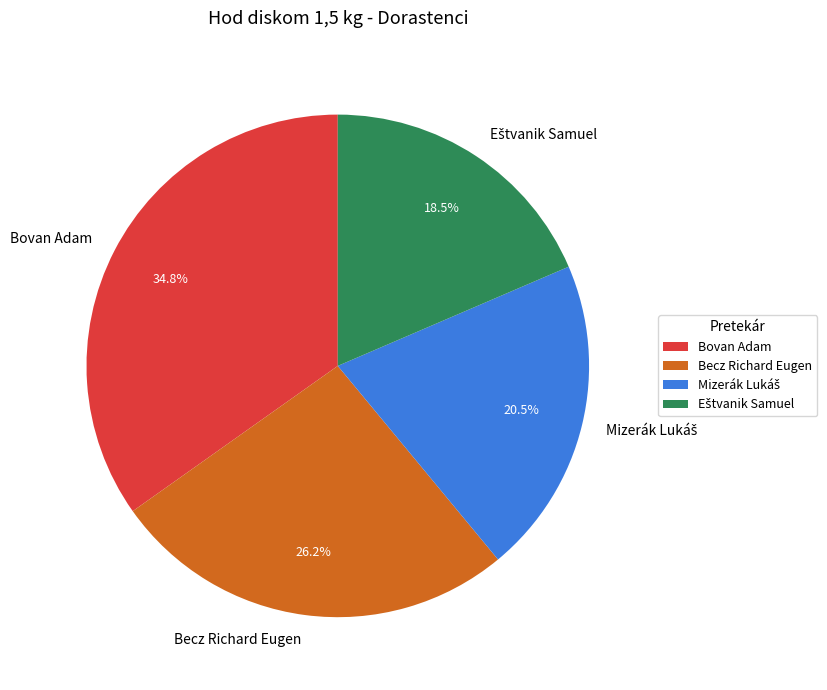

Count the number of slices in the pie.

4